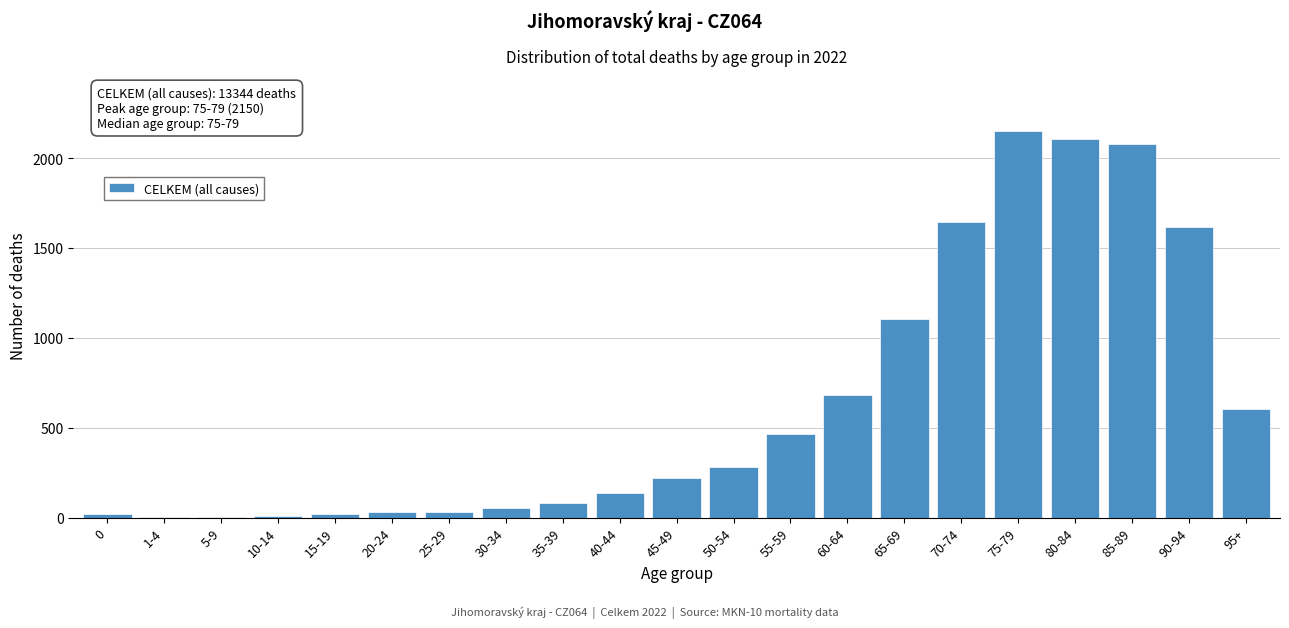

What is the sum of all values?

13344